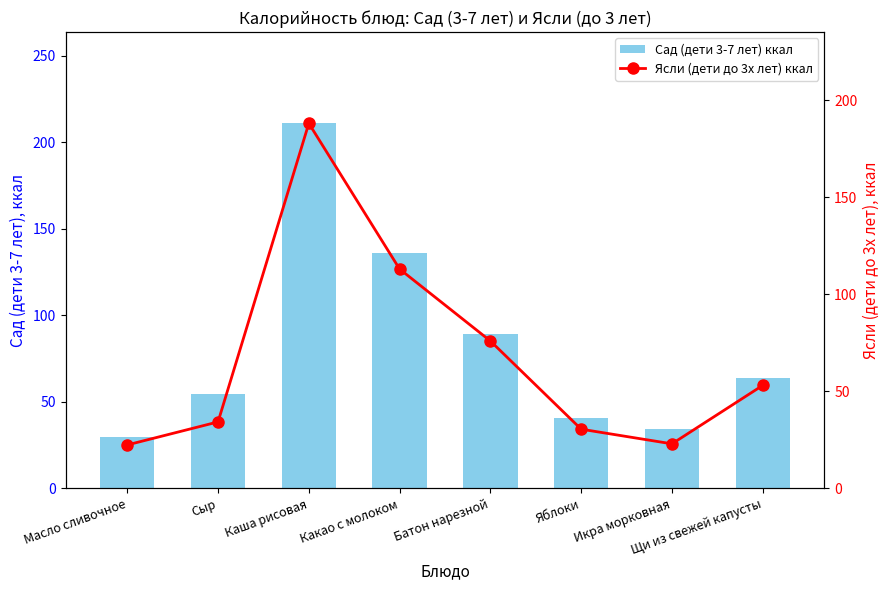

List the series in order of their overall mean, lowest first.

Ясли (дети до 3х лет) ккал, Сад (дети 3-7 лет) ккал